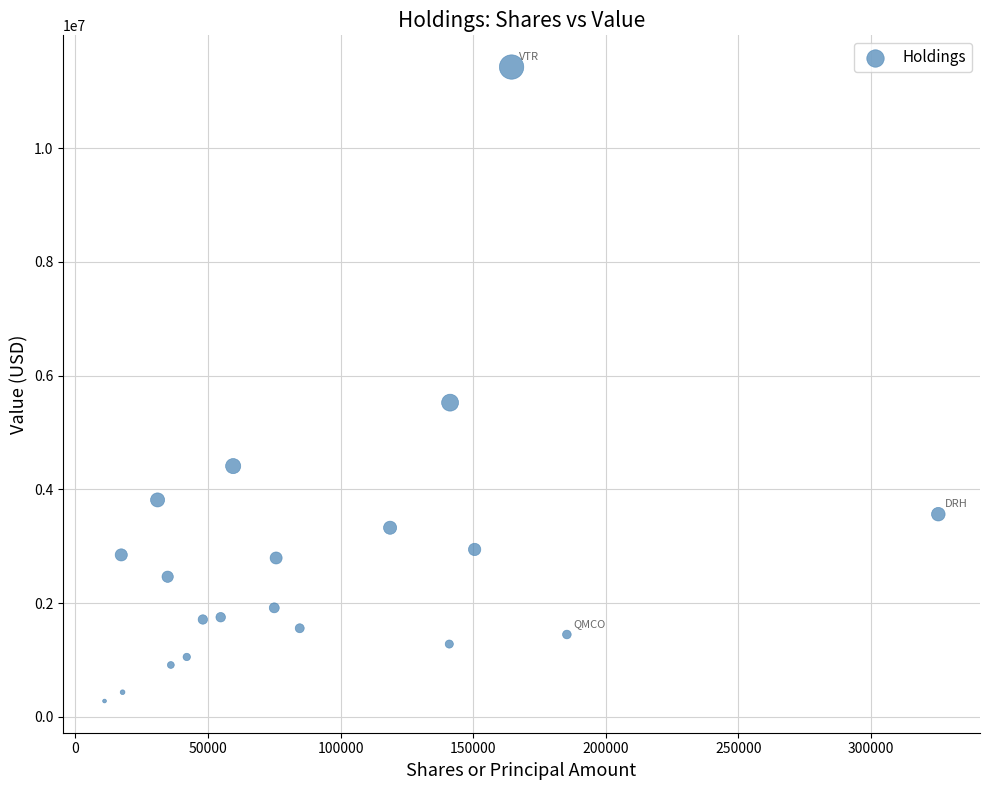

What is the range of Y values (max minus min)?

11151000